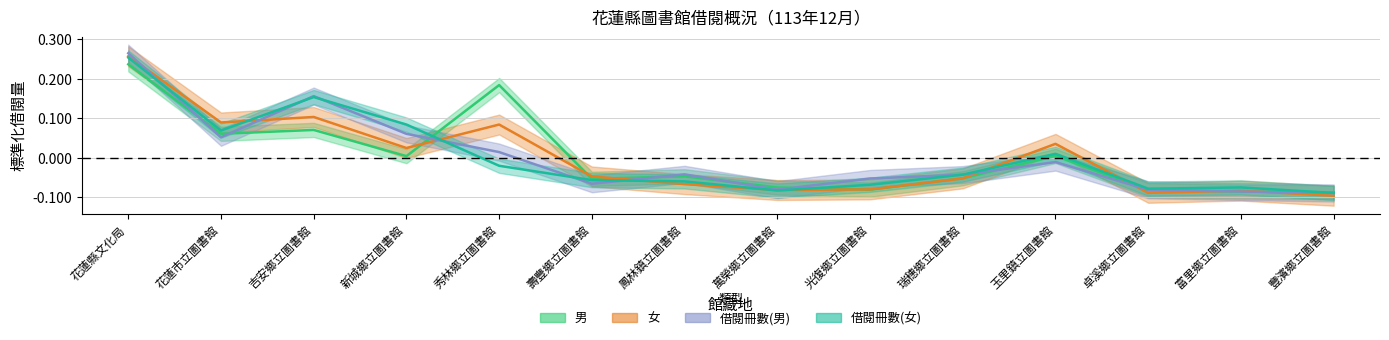

What is the approximate value of 女 at 富里鄉立圖書館?

-0.1